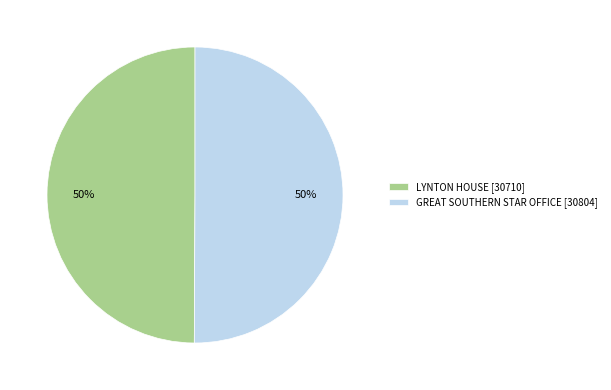

How many slices are in this pie chart?

2